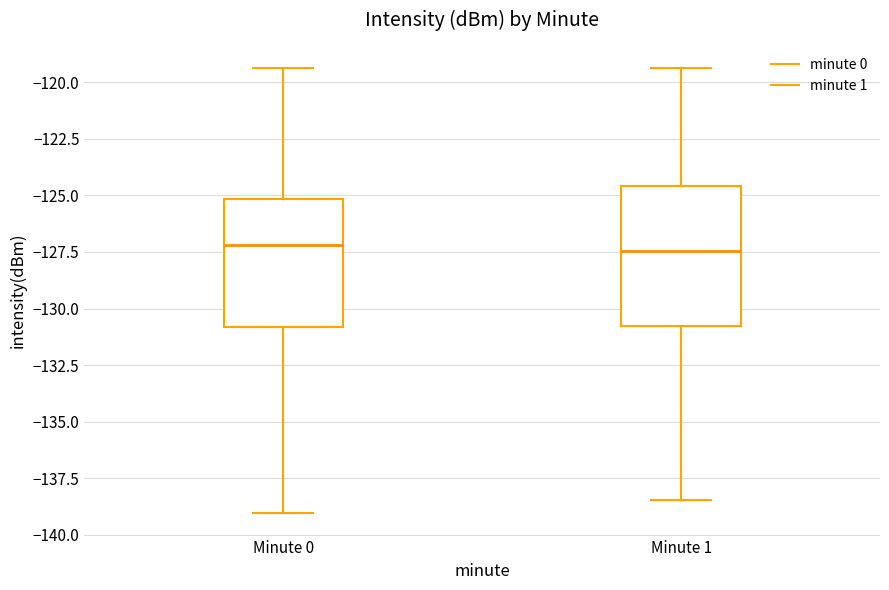

Reading left to right, transcribe this box plot: for each box, give where its median line is, the range the box spans, and where its two whiskers end, as read against the y-axis. The values are not printed on the chart, so give them approximately, as read against the axis.

Minute 0: median -127.0, box -131.0 to -125.0, whiskers -139.0 to -119.5
Minute 1: median -127.5, box -131.0 to -124.5, whiskers -138.5 to -119.5